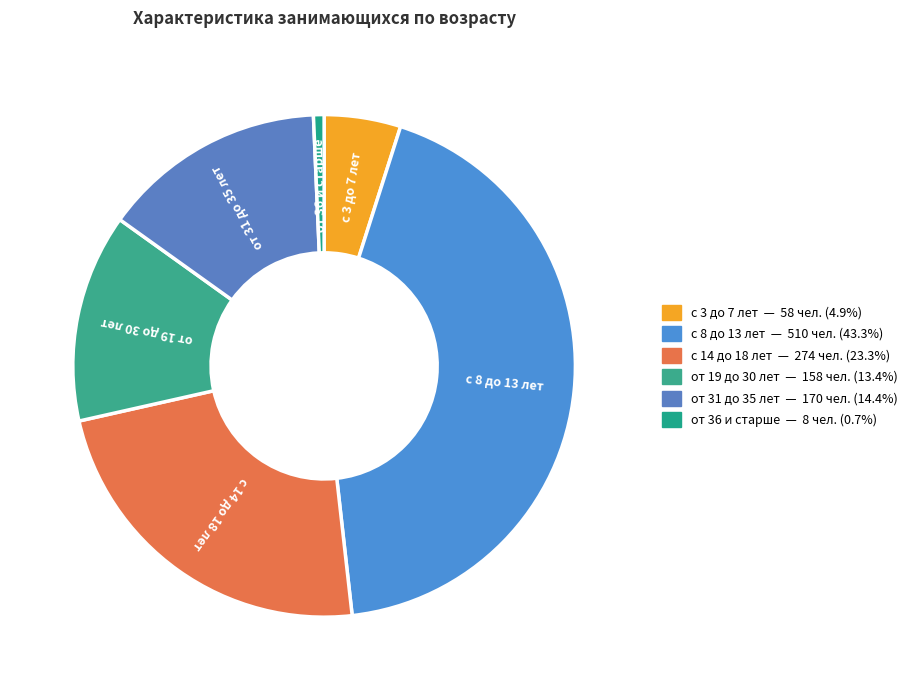

Which category has the biggest portion of the pie?

с 8 до 13 лет